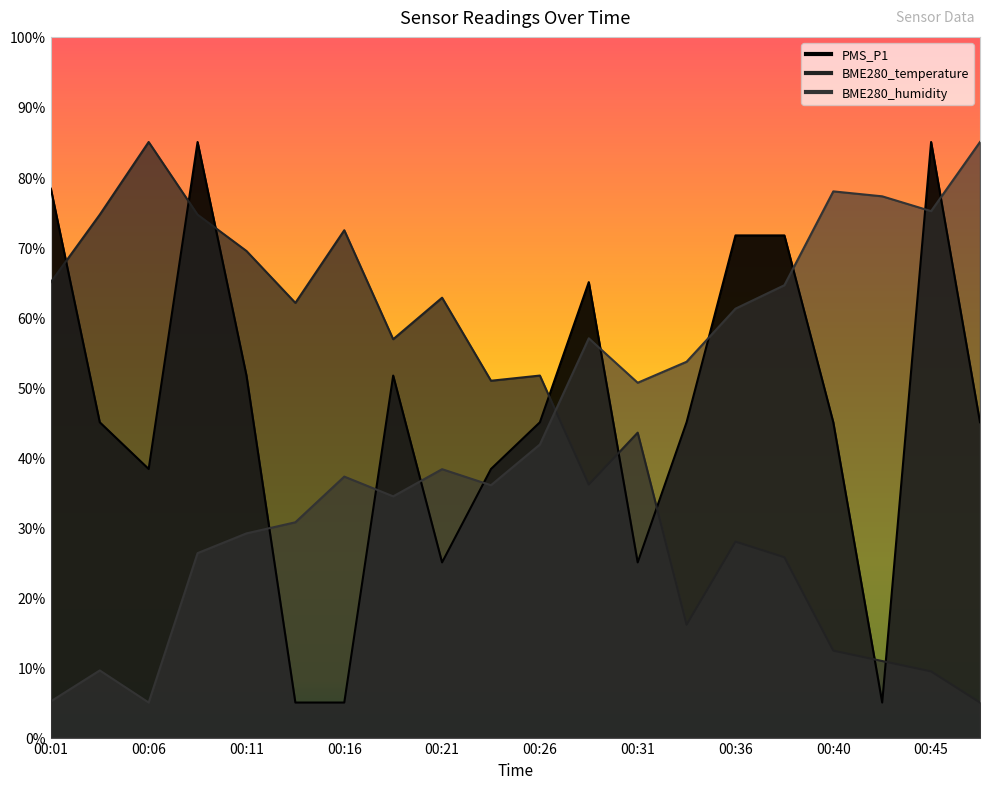

Between which two adjacent categories do PMS_P1 and BME280_temperature first intersect?

00:01 and 00:04